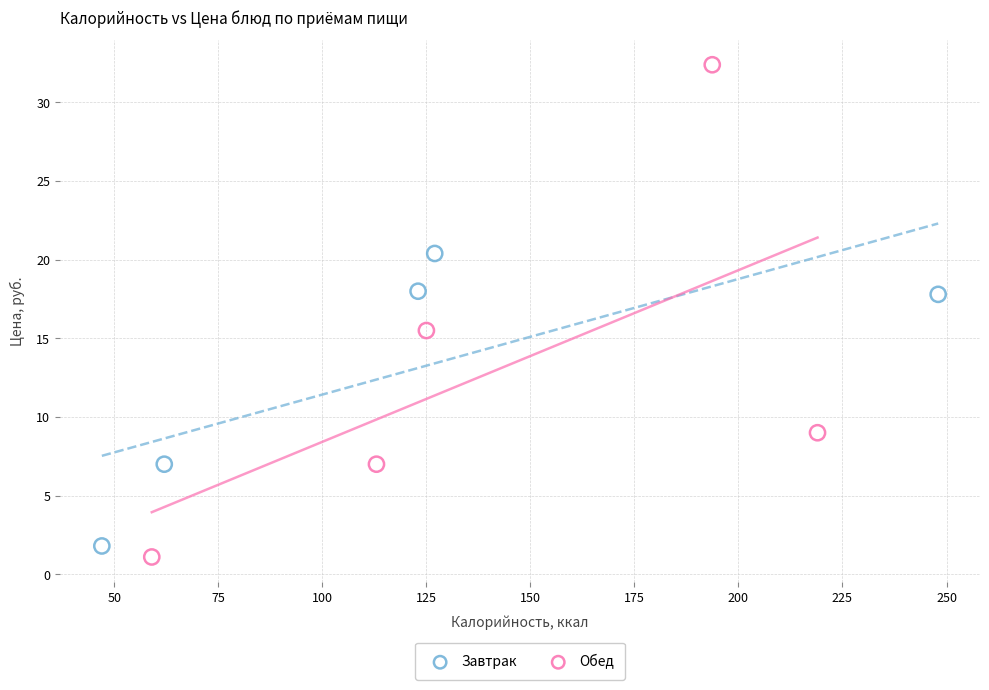

Which series reaches the maximum Y coordinate?

Обед